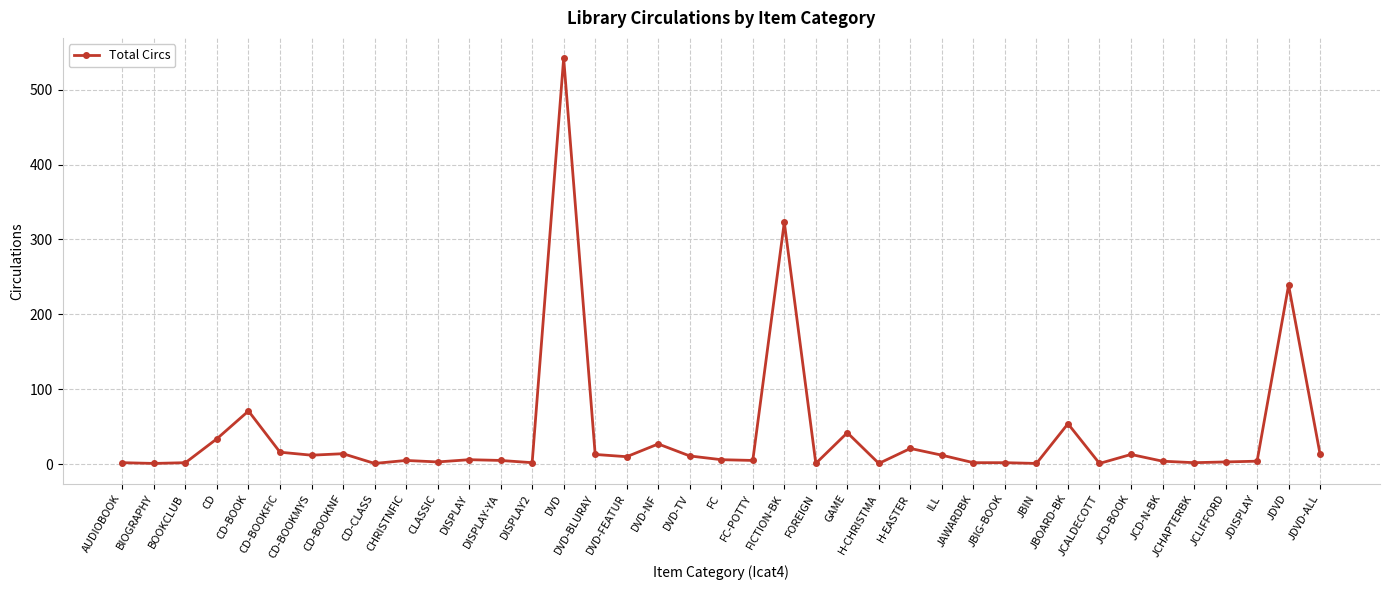

True or false: the data shows 6 at FC.

True